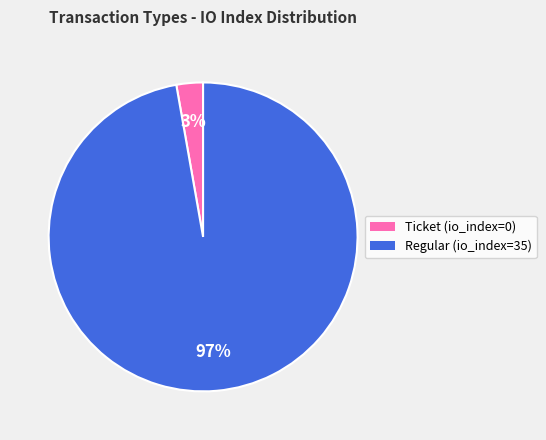

The Ticket (io_index=0) slice represents 8% of the pie. True or false?

False